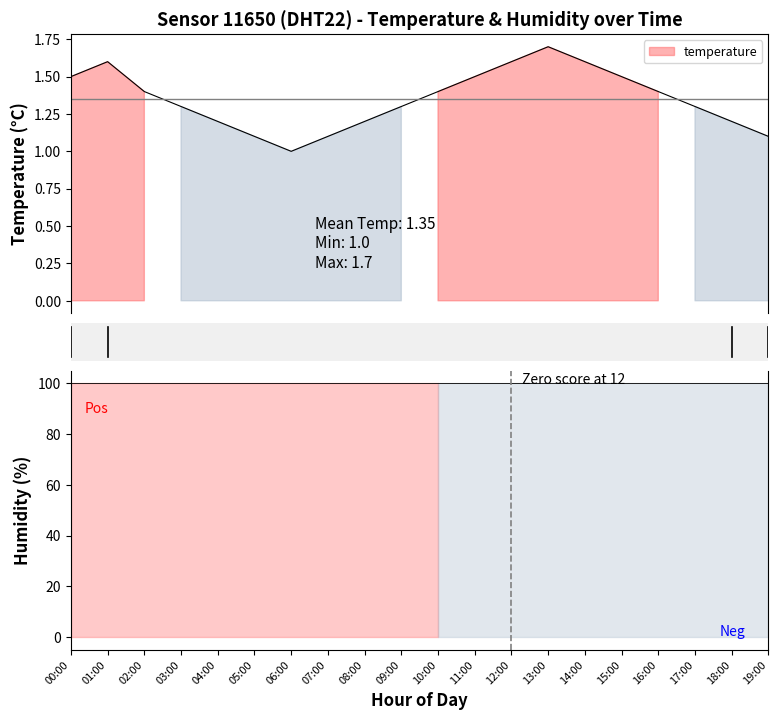

What is the change in value from 02:00 to 07:00?

-0.3